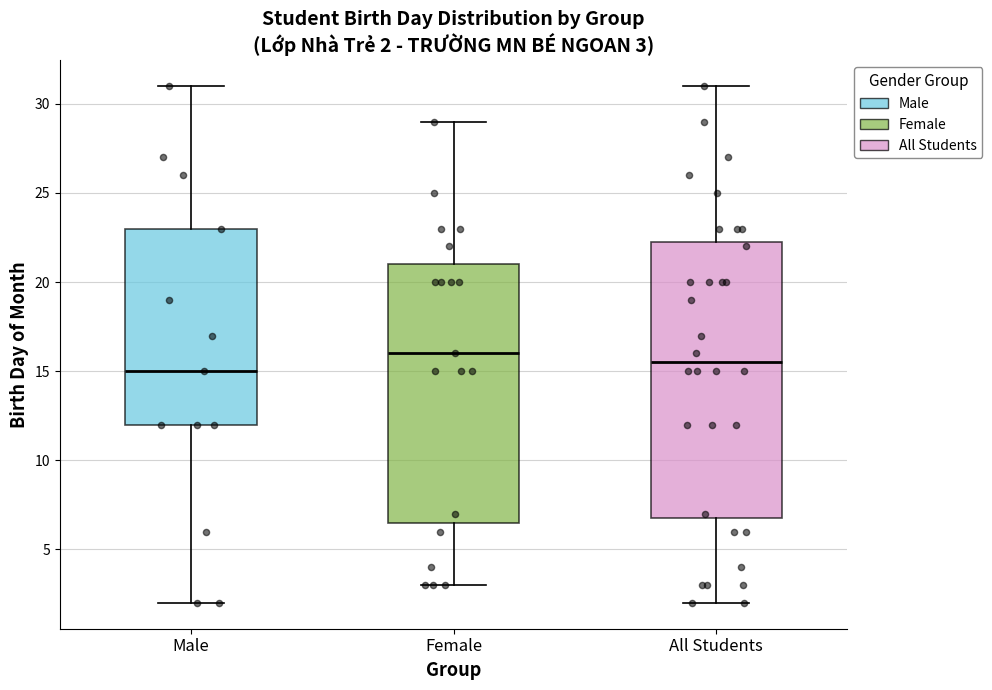

Which box is the tallest, from its lower edge to its upper edge?

All Students